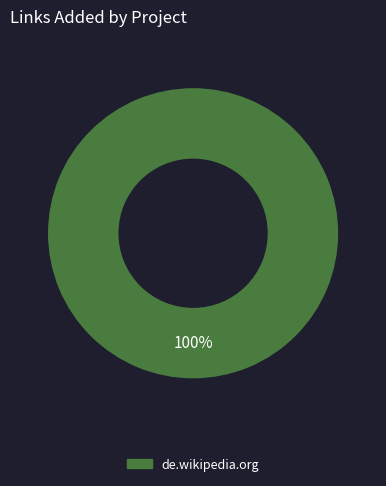

Rank the categories by value from highest to lowest.

de.wikipedia.org